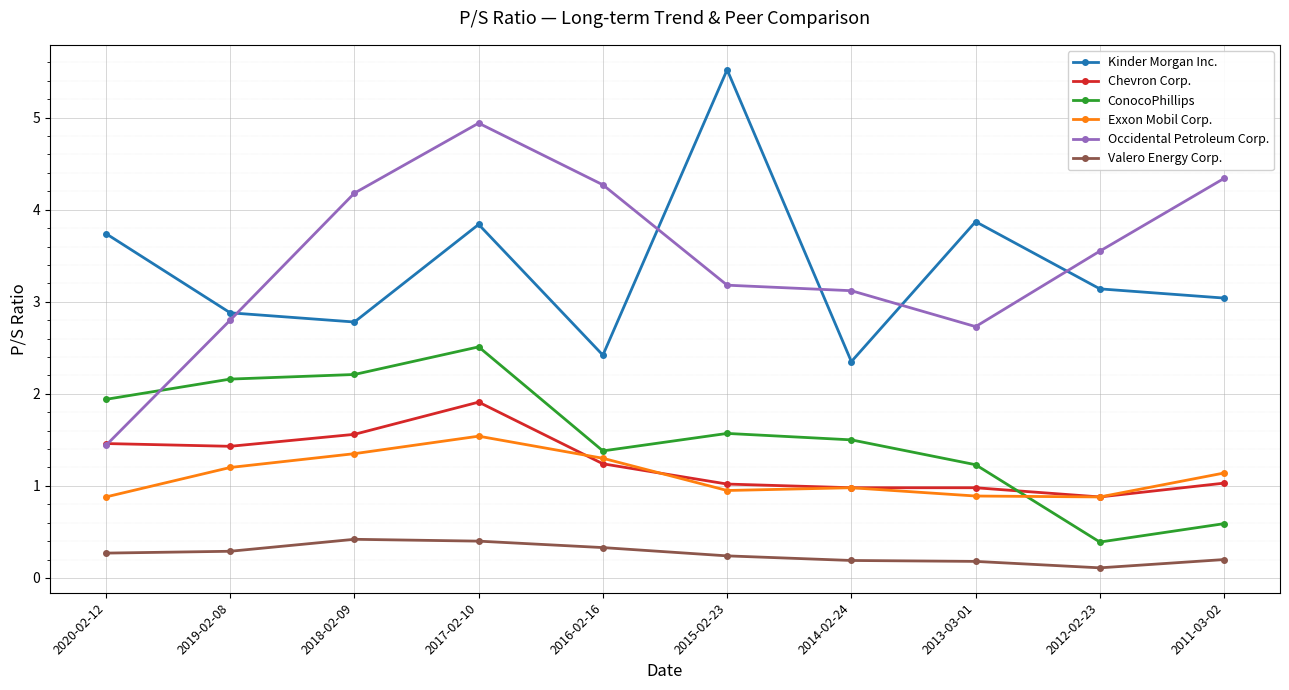

What is the lowest value of the Chevron Corp. series?

0.9